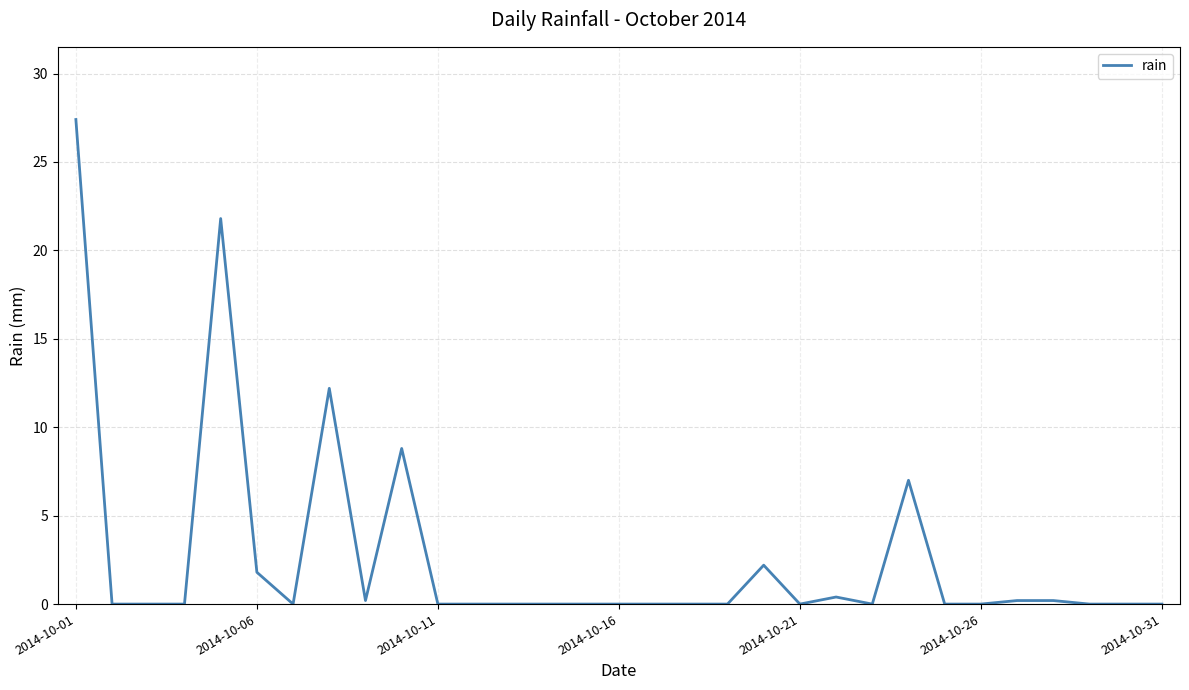

True or false: the data has more than 1 interior local peaks.

True